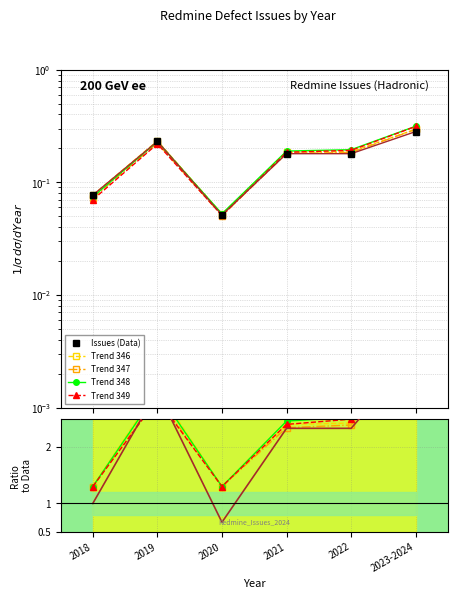

At which category does Trend 347 reach its first local valley?

2020